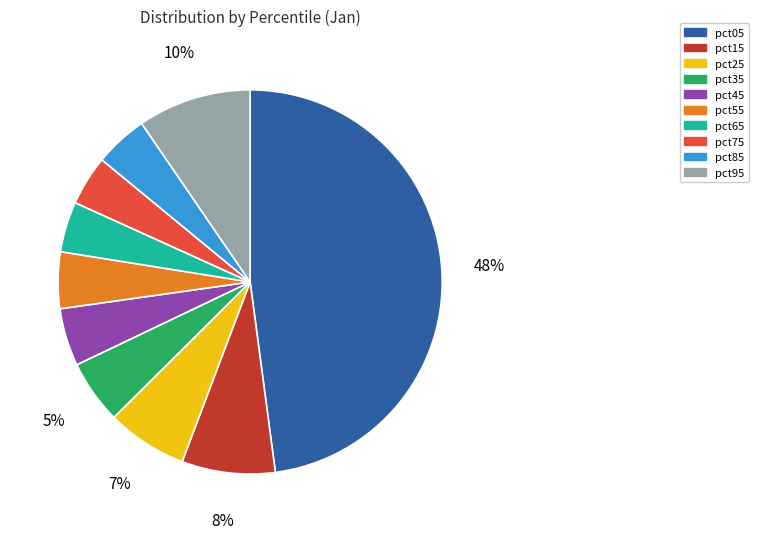

The pct35 slice represents 15% of the pie. True or false?

False